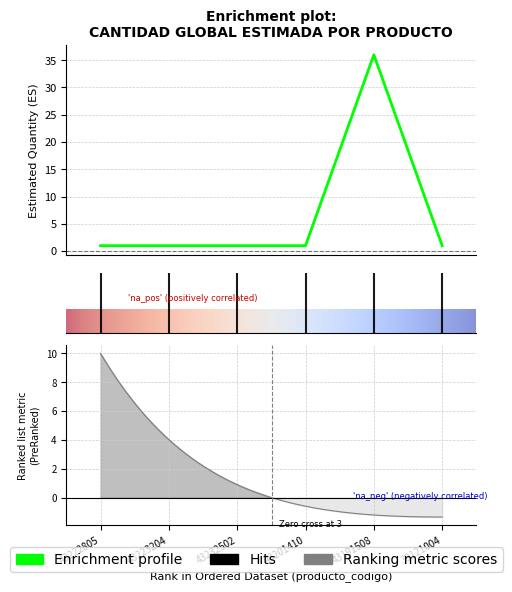

What is the value of the 3rd point from the left?

1